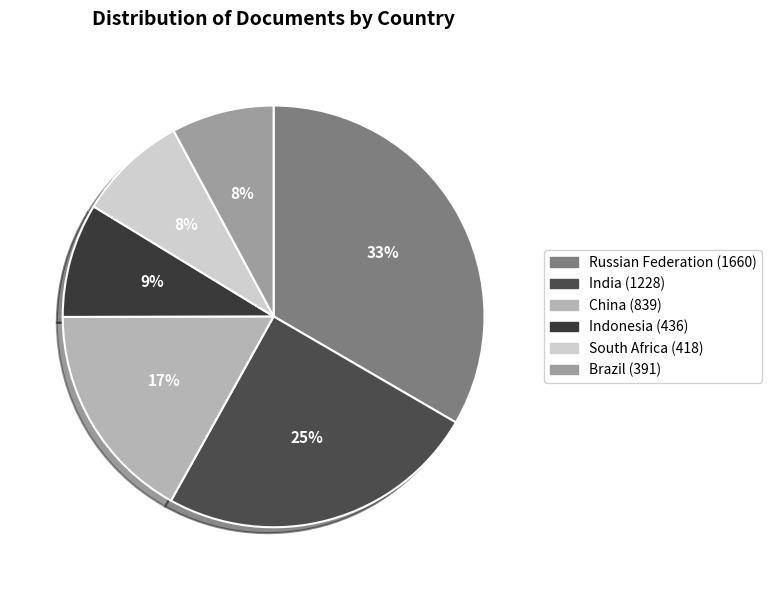

Count the number of slices in the pie.

6